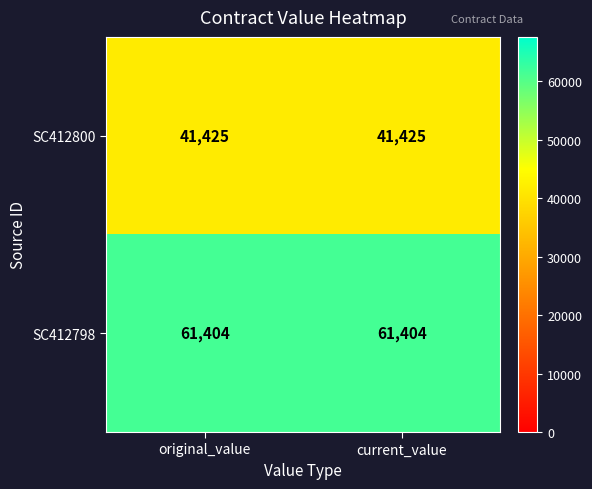

Is it true that SC412798 equals 14411 at current_value?

False